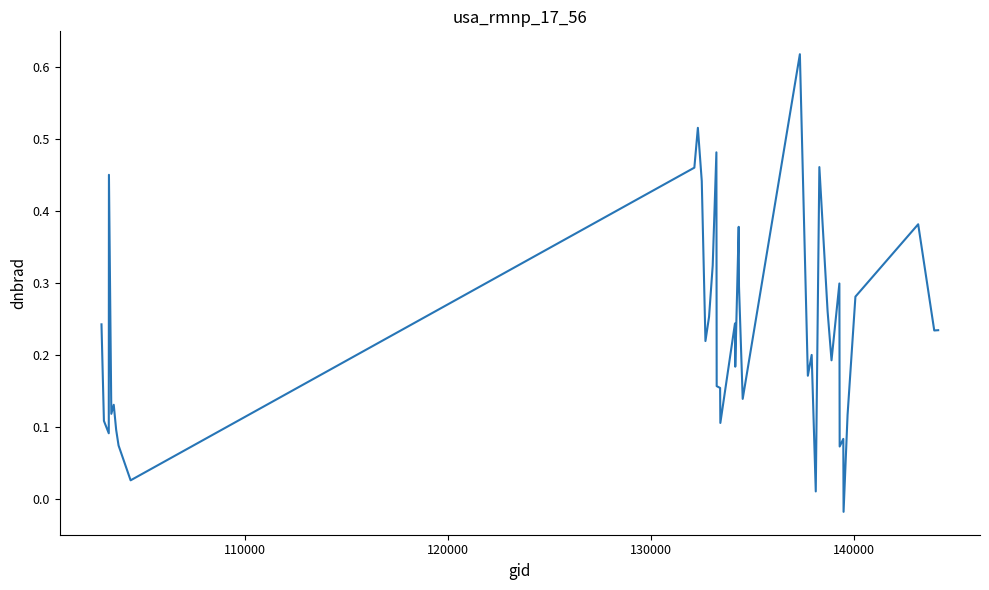

What is the greatest value displayed?

0.6